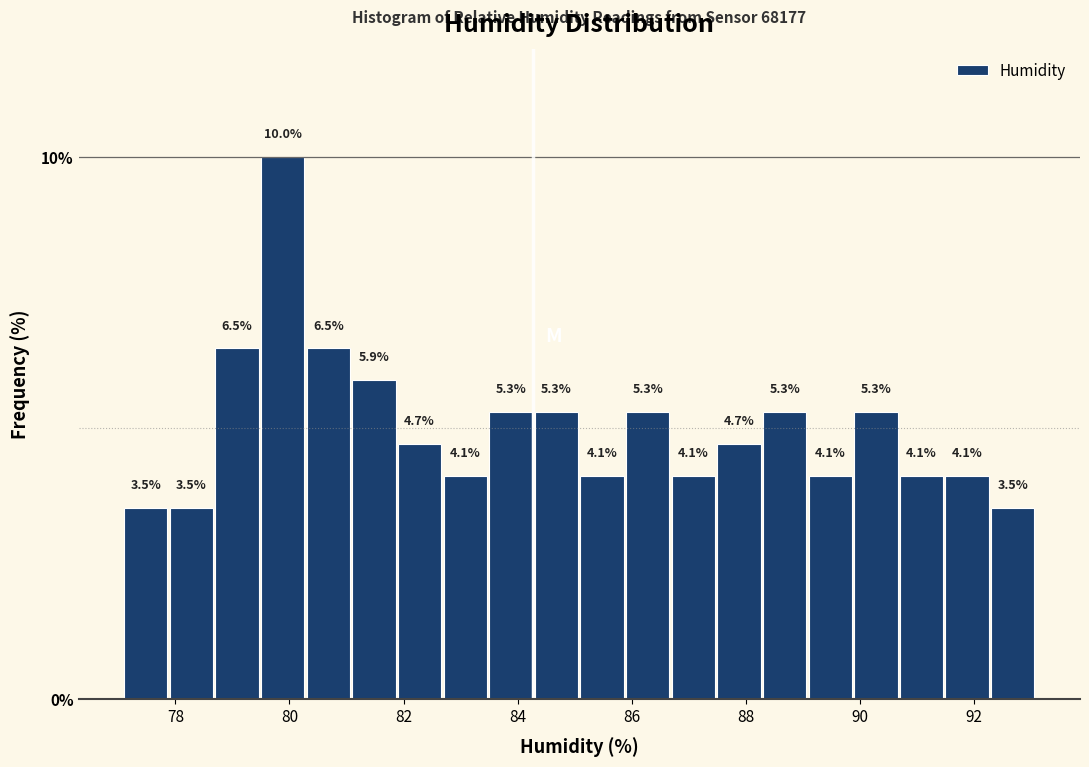

Reading left to right, list every bar in this chart as the range it spans on the x-axis followed by its height. The bar edges are not printed on the chart, so give them approximately, as read against the axis.

77.1 to 77.9: 3.5
77.9 to 78.7: 3.5
78.7 to 79.5: 6.5
79.5 to 80.3: 10.0
80.3 to 81.1: 6.5
81.1 to 81.9: 5.9
81.9 to 82.7: 4.7
82.7 to 83.5: 4.1
83.5 to 84.3: 5.3
84.3 to 85.1: 5.3
85.1 to 85.9: 4.1
85.9 to 86.7: 5.3
86.7 to 87.5: 4.1
87.5 to 88.3: 4.7
88.3 to 89.1: 5.3
89.1 to 89.9: 4.1
89.9 to 90.7: 5.3
90.7 to 91.5: 4.1
91.5 to 92.3: 4.1
92.3 to 93.1: 3.5